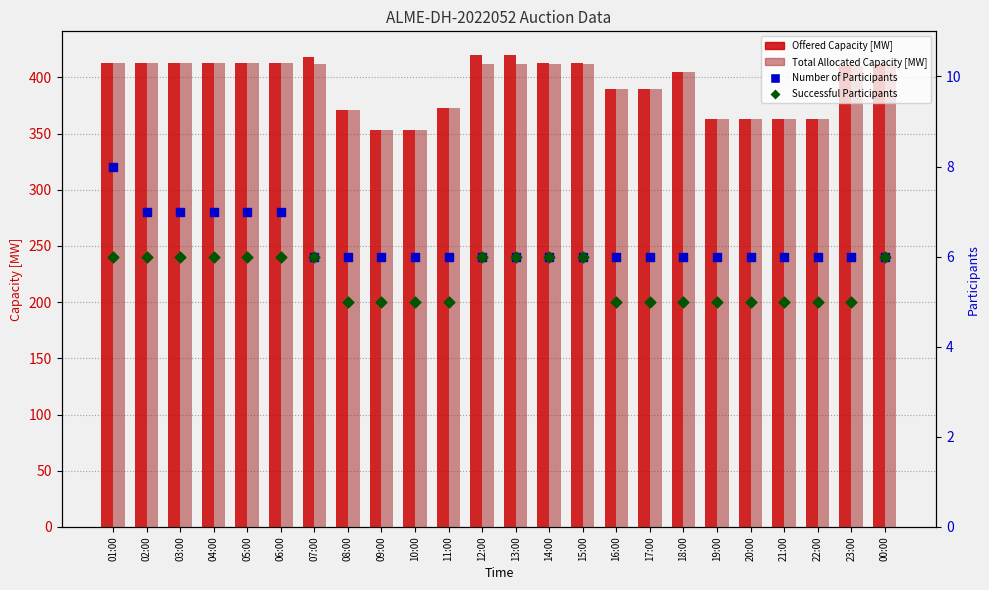

Which series reaches the maximum Y coordinate?

Offered Capacity [MW]